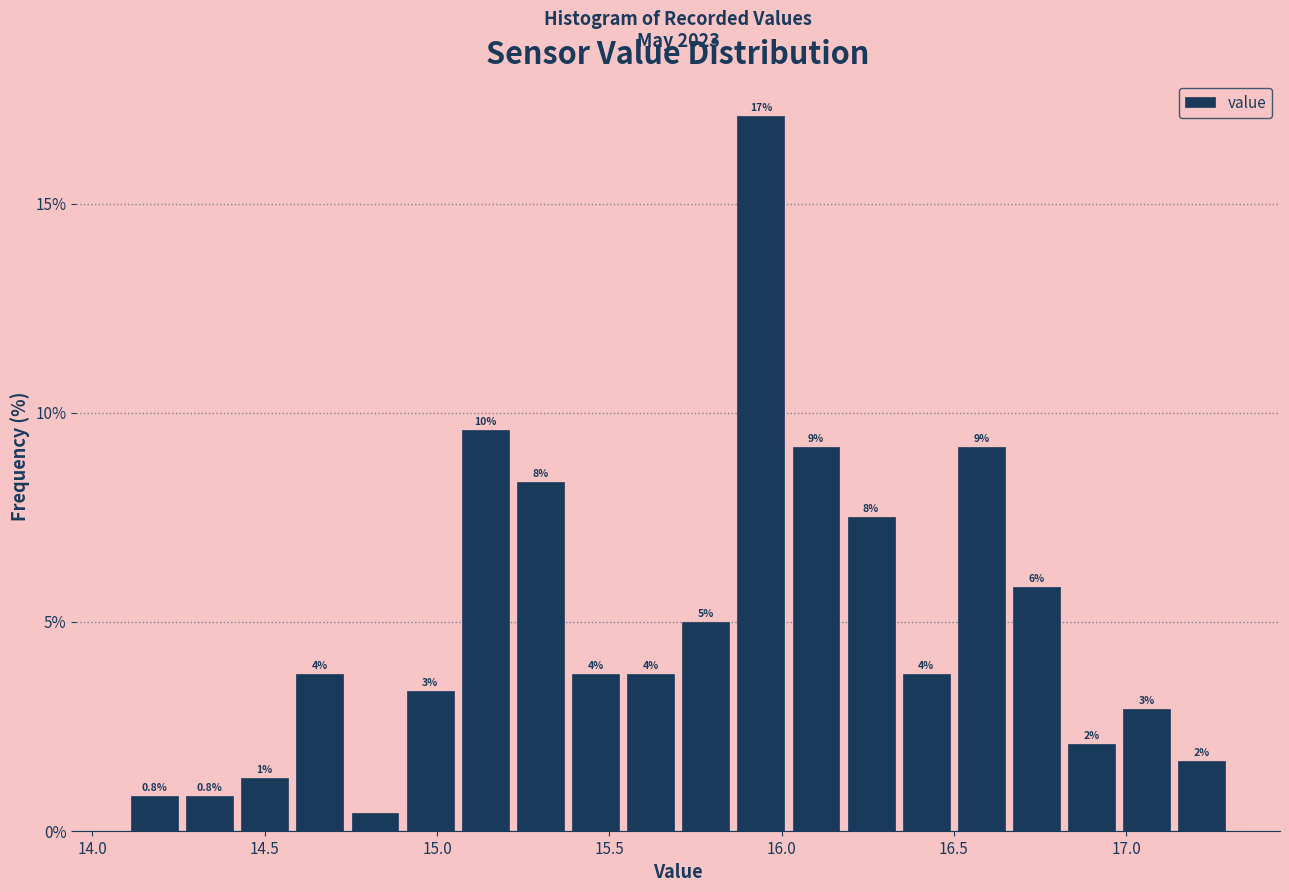

Around what value on the x-axis is the tallest bar? Give the approximate position of its centre, as read against the axis.

15.95